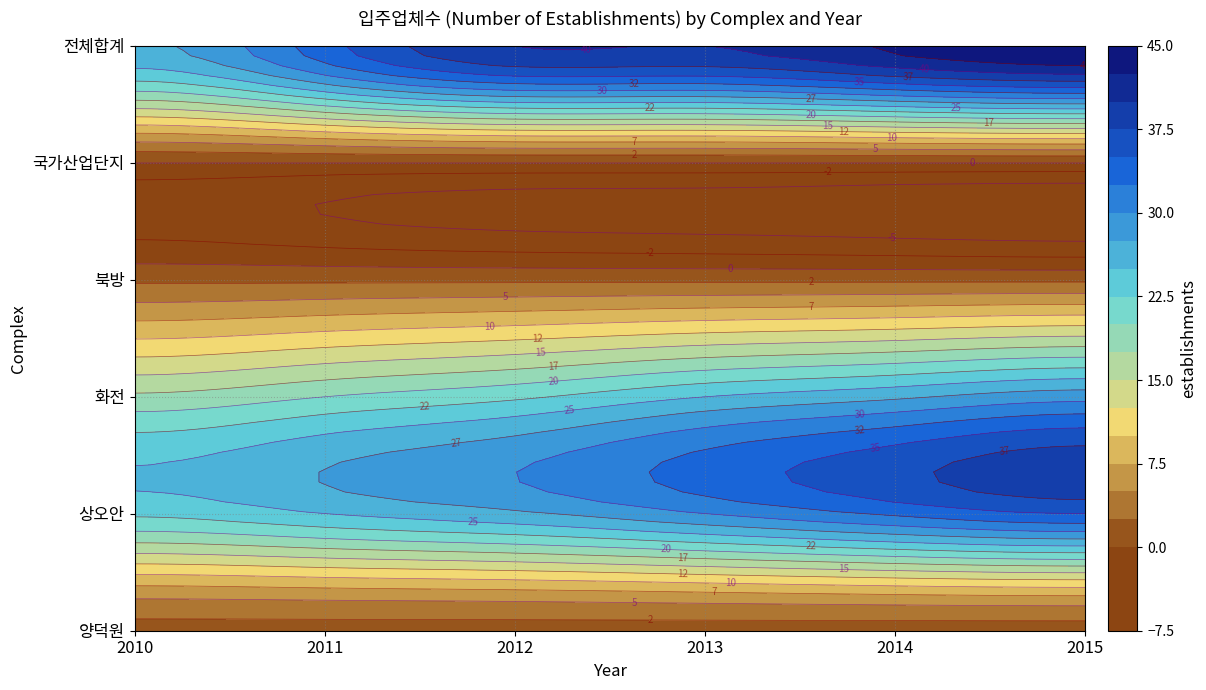

Rank the categories by 양덕원 value from lowest to highest.

2010, 2011, 2012, 2013, 2014, 2015